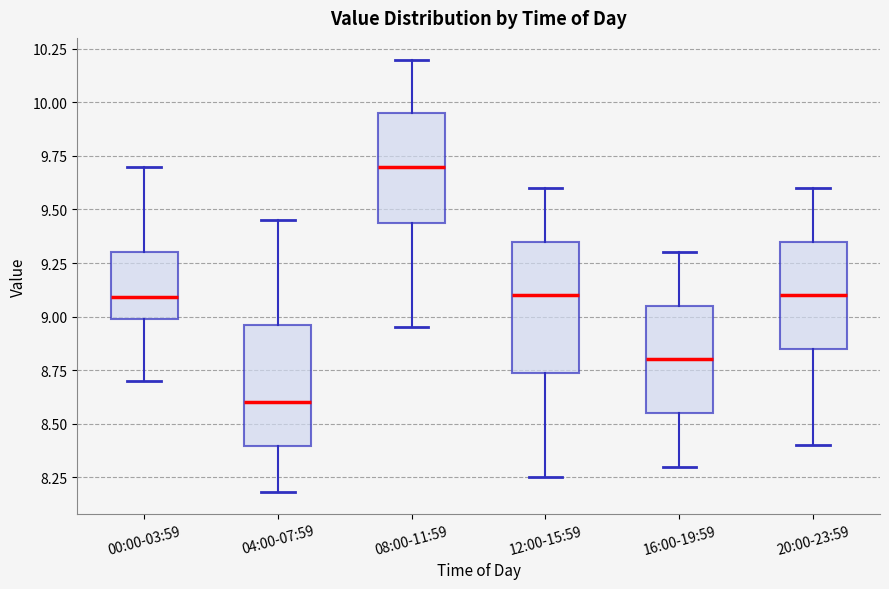

Reading left to right, read every box against the y-axis: the position of its median line, the range the box covers, and the ends of its whiskers. The values are not printed on the chart, so give them approximately, as read against the axis.

00:00-03:59: median 9.10, box 9.00 to 9.30, whiskers 8.70 to 9.70
04:00-07:59: median 8.60, box 8.40 to 8.95, whiskers 8.20 to 9.45
08:00-11:59: median 9.70, box 9.45 to 9.95, whiskers 8.95 to 10.20
12:00-15:59: median 9.10, box 8.75 to 9.35, whiskers 8.25 to 9.60
16:00-19:59: median 8.80, box 8.55 to 9.05, whiskers 8.30 to 9.30
20:00-23:59: median 9.10, box 8.85 to 9.35, whiskers 8.40 to 9.60